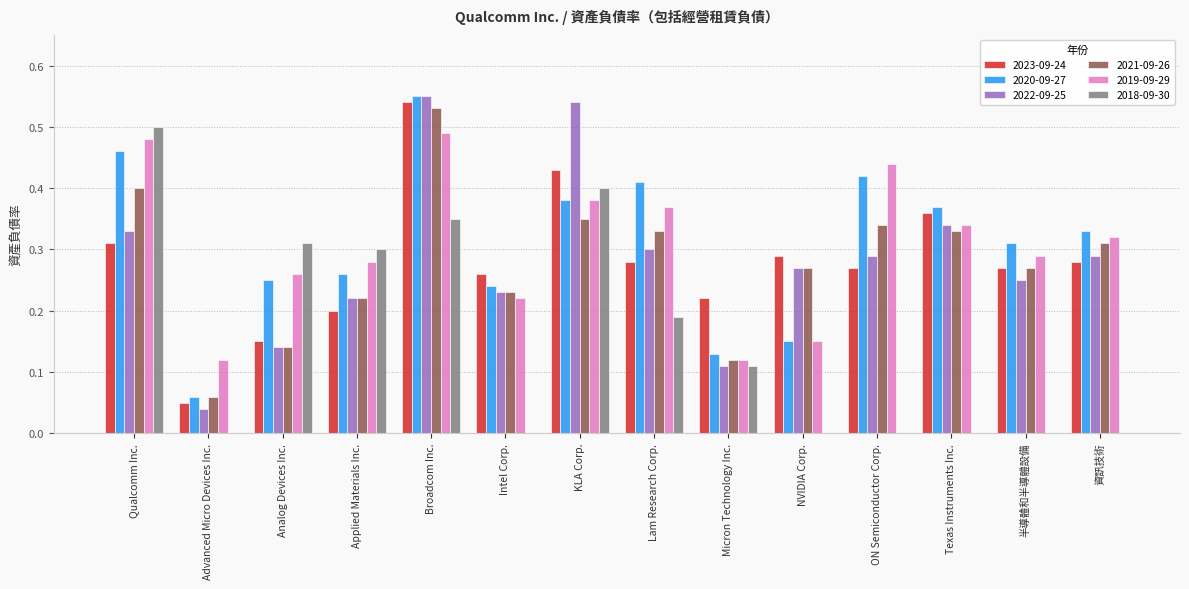

How many groups of bars are there?

14